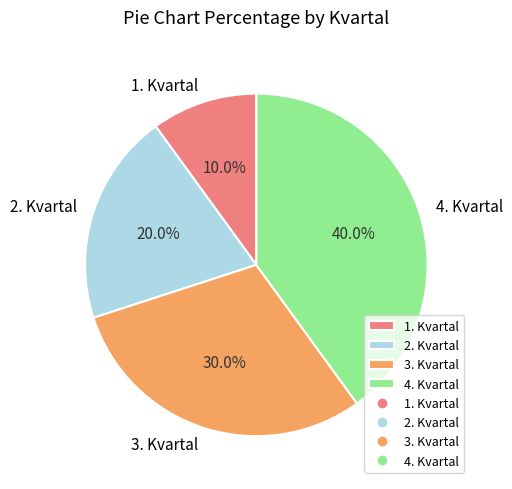

Which has a higher value, 1. Kvartal or 2. Kvartal?

2. Kvartal